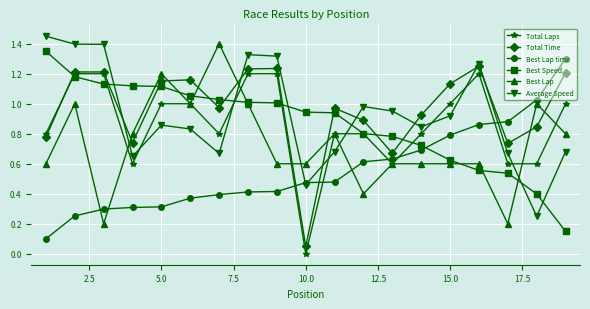

After their last crossing, which series has the higher values: Average Speed or Best Lap?

Best Lap